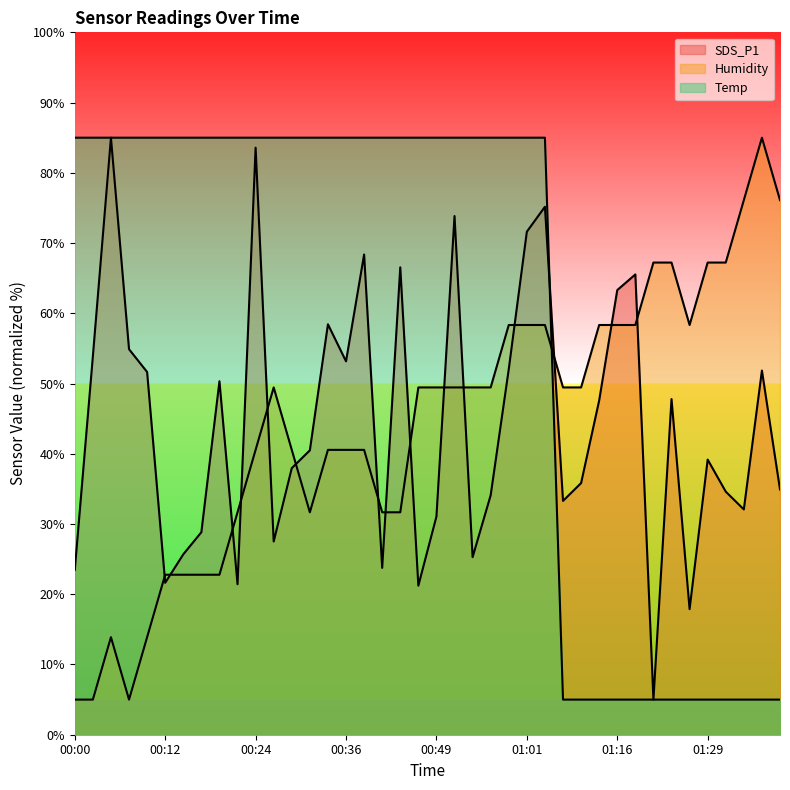

Reading left to right, transcribe all the data shown in this chart.

SDS_P1: 00:00=23.5	00:02=53.9	00:05=85.0	00:07=54.9	00:10=51.6	00:12=21.6	00:14=25.7	00:17=28.8	00:19=50.3	00:22=21.4	00:24=83.6	00:27=27.5	00:29=38.0	00:31=40.5	00:34=58.4	00:36=53.2	00:39=68.4	00:41=23.8	00:44=66.5	00:46=21.2	00:49=31.1	00:51=73.8	00:53=25.3	00:56=34.1	00:58=52.0	01:01=71.6	01:04=75.2	01:07=33.3	01:10=35.8	01:13=47.6	01:16=63.3	01:18=65.5	01:21=5.0	01:24=47.8	01:27=17.9	01:29=39.2	01:32=34.6	01:34=32.1	01:37=51.8	01:39=34.9
Humidity: 00:00=5.0	00:02=5.0	00:05=13.9	00:07=5.0	00:10=13.9	00:12=22.8	00:14=22.8	00:17=22.8	00:19=22.8	00:22=31.7	00:24=40.6	00:27=49.4	00:29=40.6	00:31=31.7	00:34=40.6	00:36=40.6	00:39=40.6	00:41=31.7	00:44=31.7	00:46=49.4	00:49=49.4	00:51=49.4	00:53=49.4	00:56=49.4	00:58=58.3	01:01=58.3	01:04=58.3	01:07=49.4	01:10=49.4	01:13=58.3	01:16=58.3	01:18=58.3	01:21=67.2	01:24=67.2	01:27=58.3	01:29=67.2	01:32=67.2	01:34=76.1	01:37=85.0	01:39=76.1
Temp: 00:00=85.0	00:02=85.0	00:05=85.0	00:07=85.0	00:10=85.0	00:12=85.0	00:14=85.0	00:17=85.0	00:19=85.0	00:22=85.0	00:24=85.0	00:27=85.0	00:29=85.0	00:31=85.0	00:34=85.0	00:36=85.0	00:39=85.0	00:41=85.0	00:44=85.0	00:46=85.0	00:49=85.0	00:51=85.0	00:53=85.0	00:56=85.0	00:58=85.0	01:01=85.0	01:04=85.0	01:07=5.0	01:10=5.0	01:13=5.0	01:16=5.0	01:18=5.0	01:21=5.0	01:24=5.0	01:27=5.0	01:29=5.0	01:32=5.0	01:34=5.0	01:37=5.0	01:39=5.0